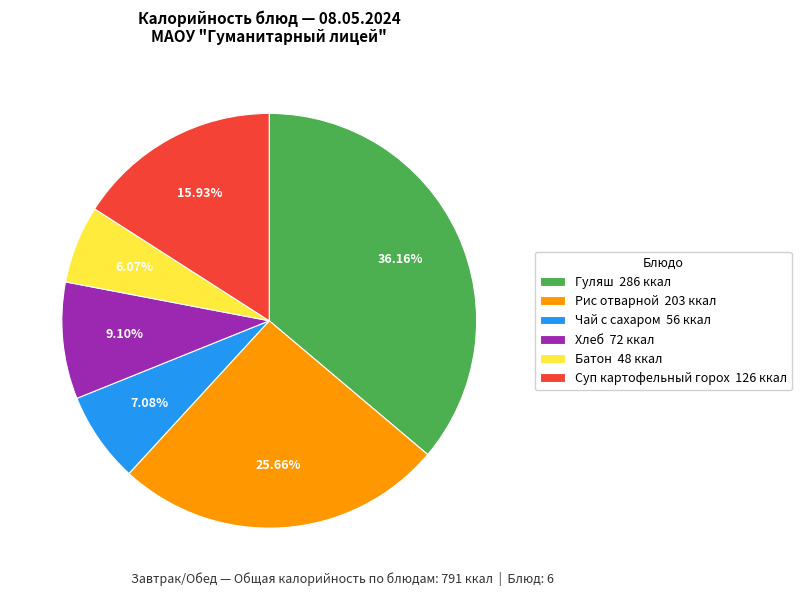

Which category has the biggest portion of the pie?

Гуляш